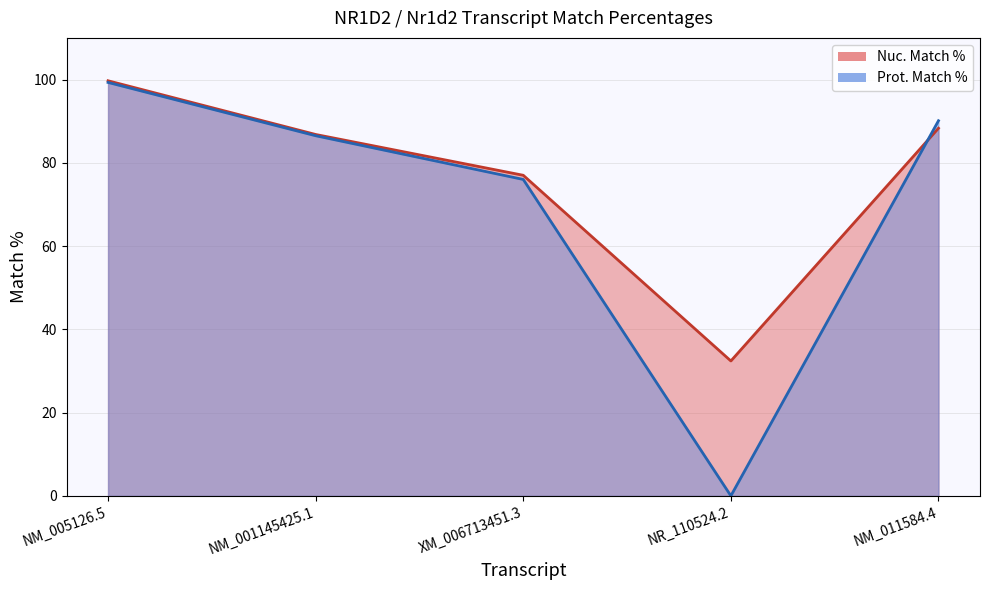

At which label does Nuc. Match % reach its peak?

NM_005126.5